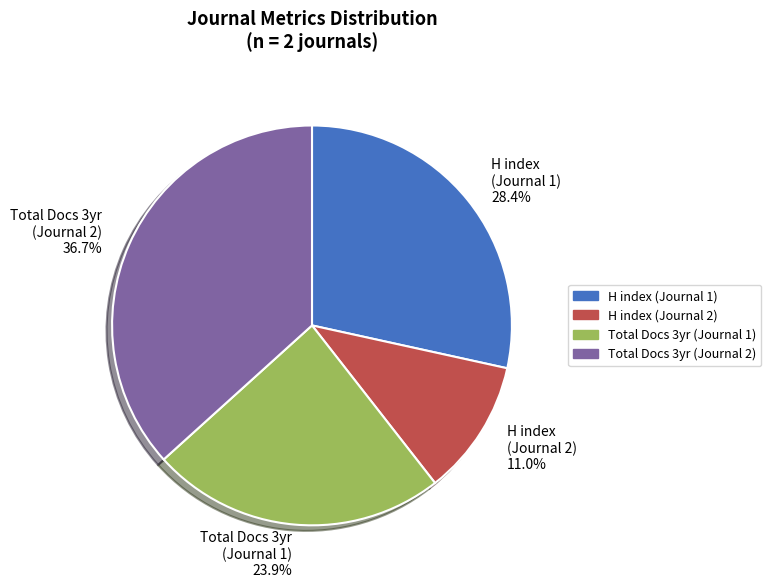

Do H index (Journal 1) and Total Docs 3yr (Journal 2) together represent more than half of the pie?

Yes